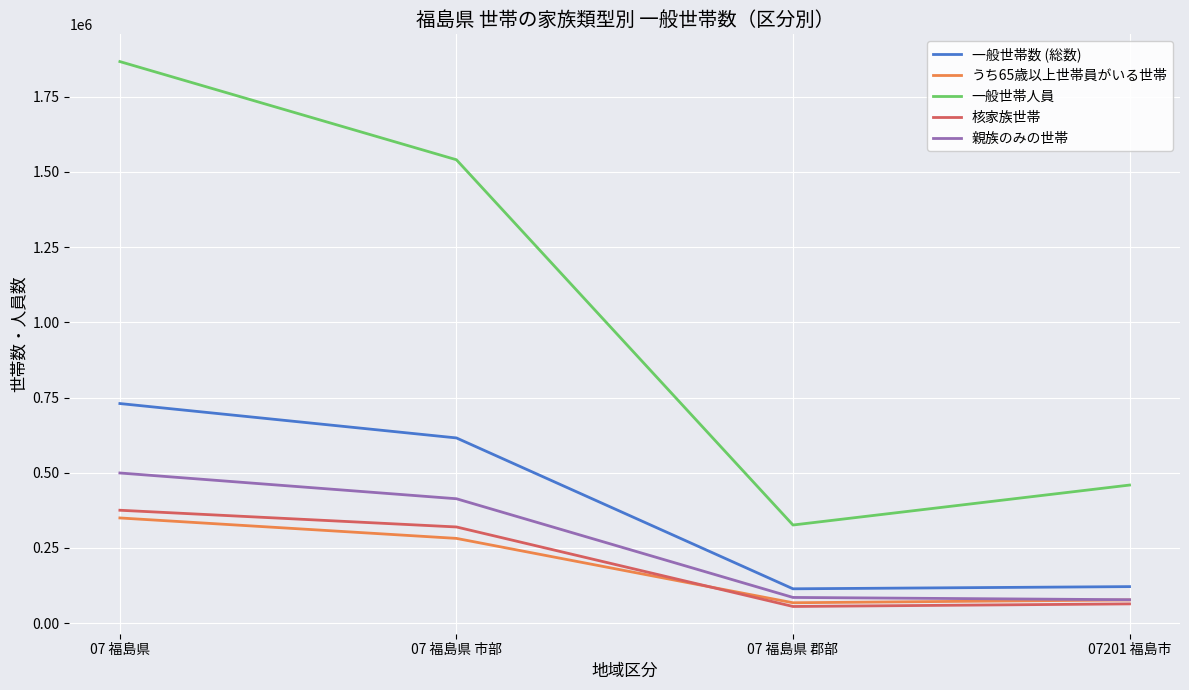

What is the maximum value shown in the chart?

1866566